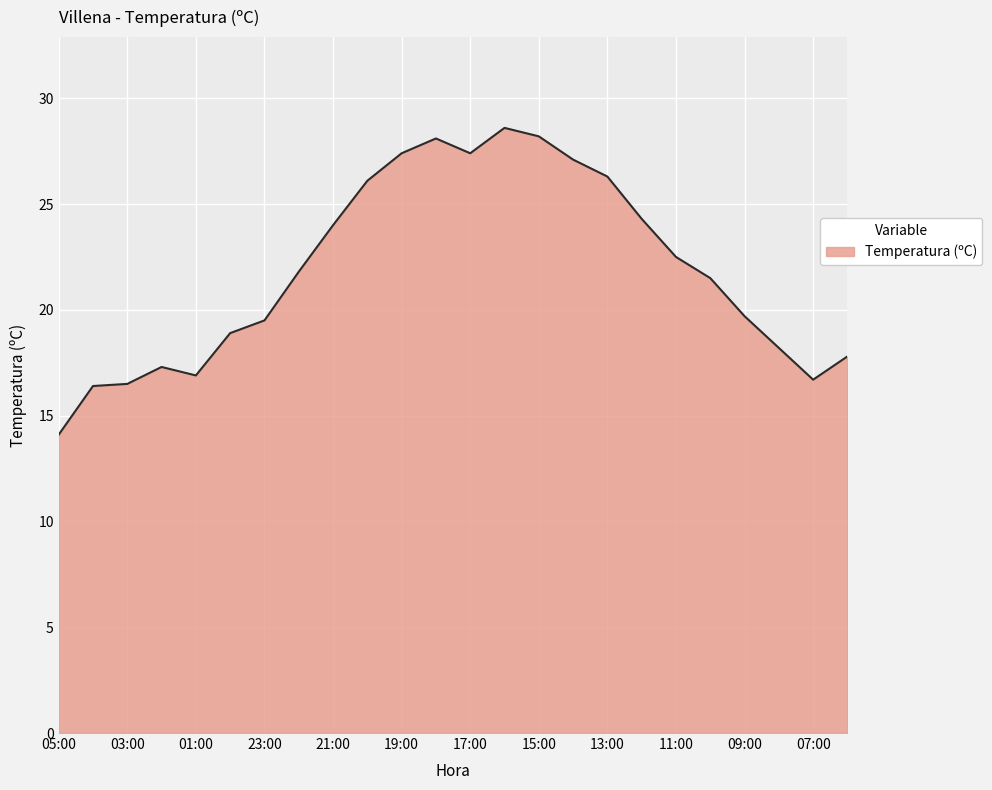

What is the difference between the maximum and minimum values?

14.5